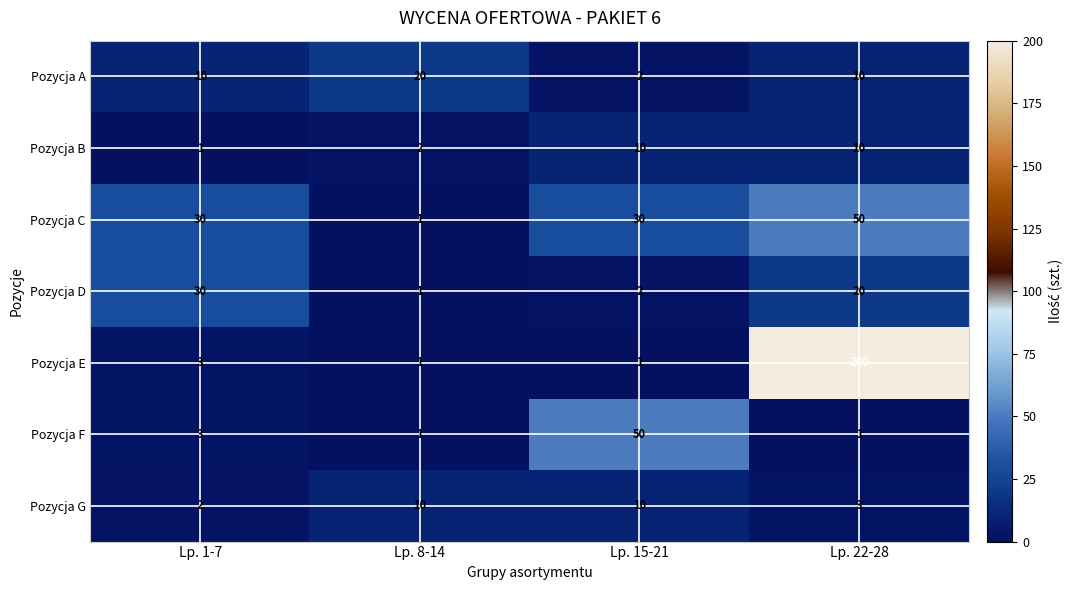

Reading left to right, what are all the values shown in this chart?

Pozycja A: Lp. 1-7=10	Lp. 8-14=20	Lp. 15-21=2	Lp. 22-28=10
Pozycja B: Lp. 1-7=1	Lp. 8-14=2	Lp. 15-21=10	Lp. 22-28=10
Pozycja C: Lp. 1-7=30	Lp. 8-14=1	Lp. 15-21=30	Lp. 22-28=50
Pozycja D: Lp. 1-7=30	Lp. 8-14=1	Lp. 15-21=2	Lp. 22-28=20
Pozycja E: Lp. 1-7=3	Lp. 8-14=1	Lp. 15-21=1	Lp. 22-28=200
Pozycja F: Lp. 1-7=3	Lp. 8-14=1	Lp. 15-21=50	Lp. 22-28=1
Pozycja G: Lp. 1-7=2	Lp. 8-14=10	Lp. 15-21=10	Lp. 22-28=3